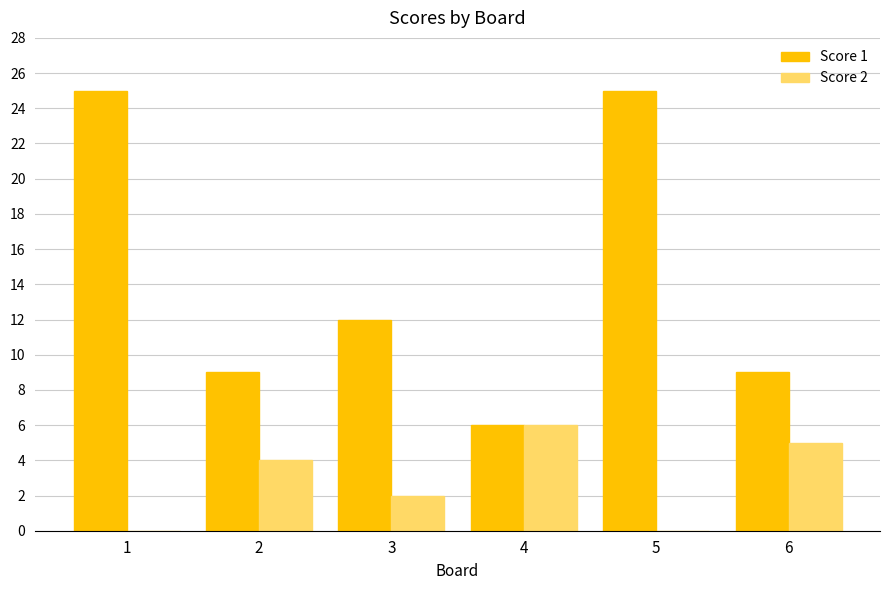

What is the total value across all series at 1?

25